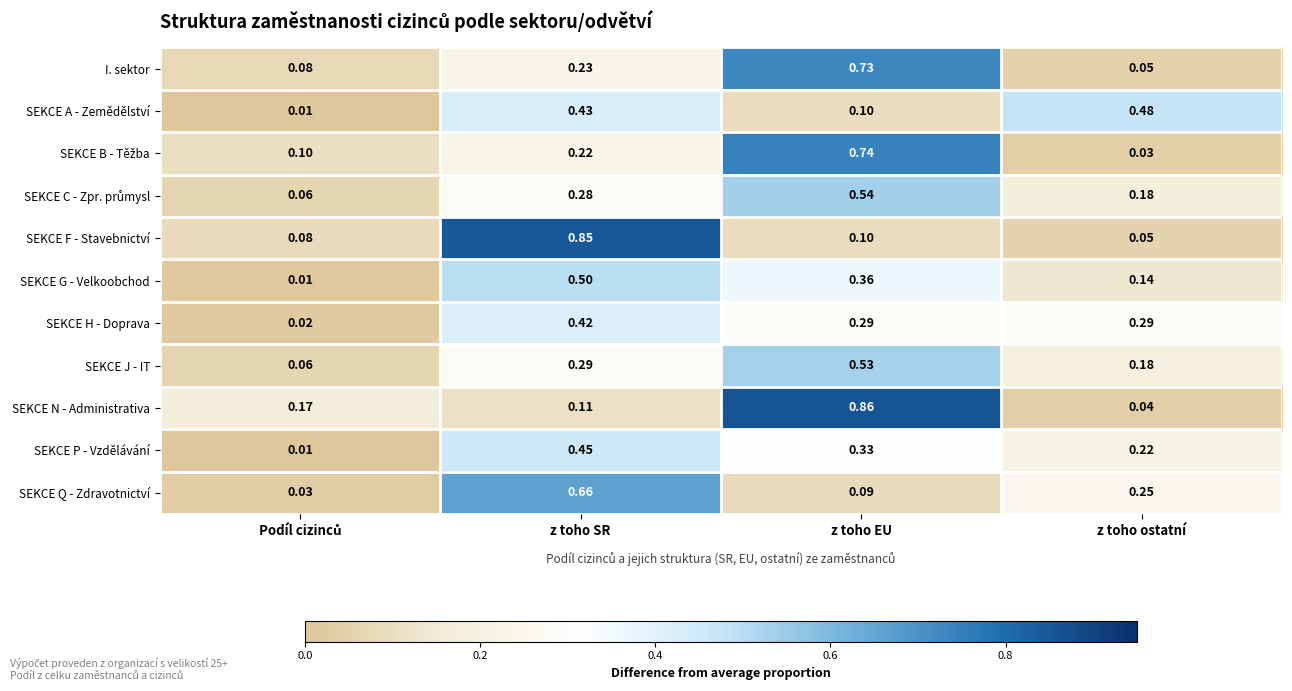

At which label does SEKCE N - Administrativa reach its minimum?

z toho ostatní